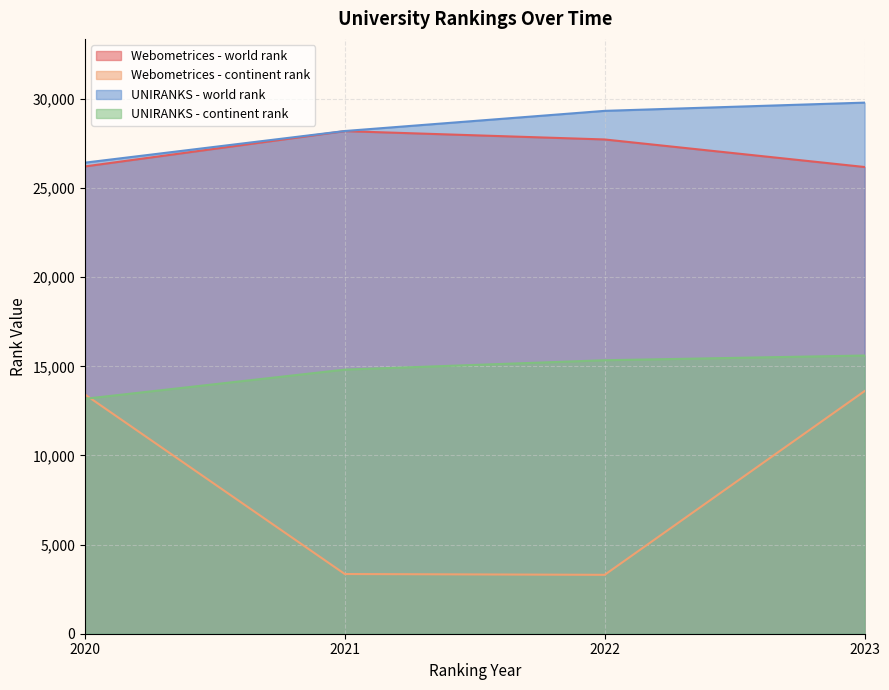

Reading left to right, what are all the values shown in this chart?

Webometrices - world rank: 2020=26215	2021=28196	2022=27728	2023=26183
Webometrices - continent rank: 2020=13423	2021=3349	2022=3304	2023=13611
UNIRANKS - world rank: 2020=26427	2021=28202	2022=29333	2023=29795
UNIRANKS - continent rank: 2020=13180	2021=14817	2022=15342	2023=15607